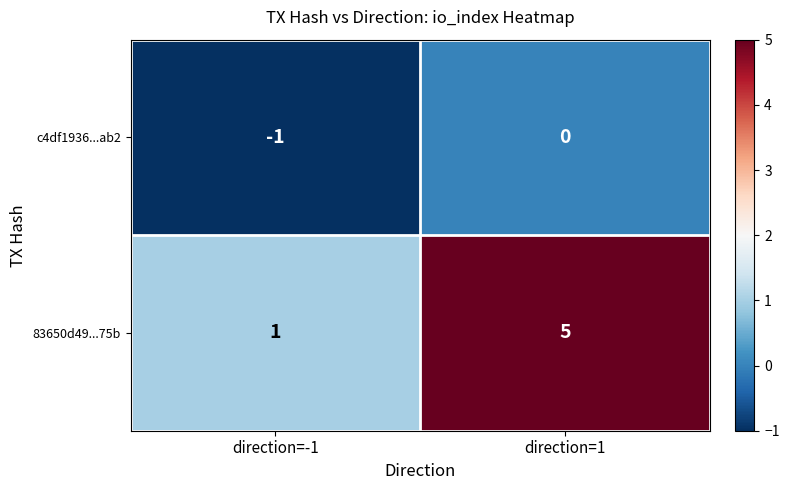

Rank the series by their maximum value, from lowest to highest.

c4df1936...ab2, 83650d49...75b